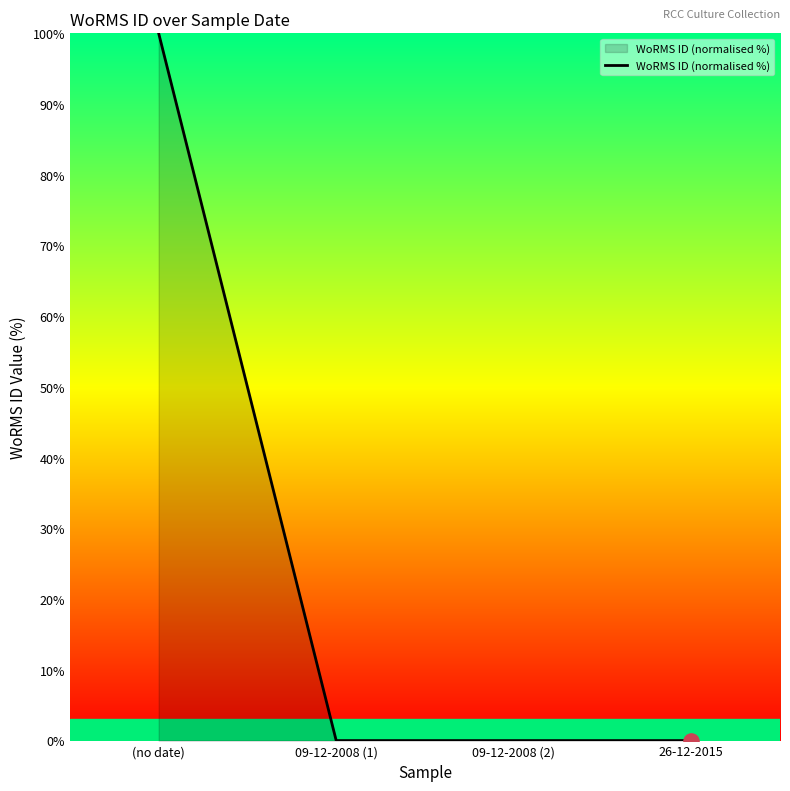

Between 26-12-2015 and (no date), which is larger?

(no date)